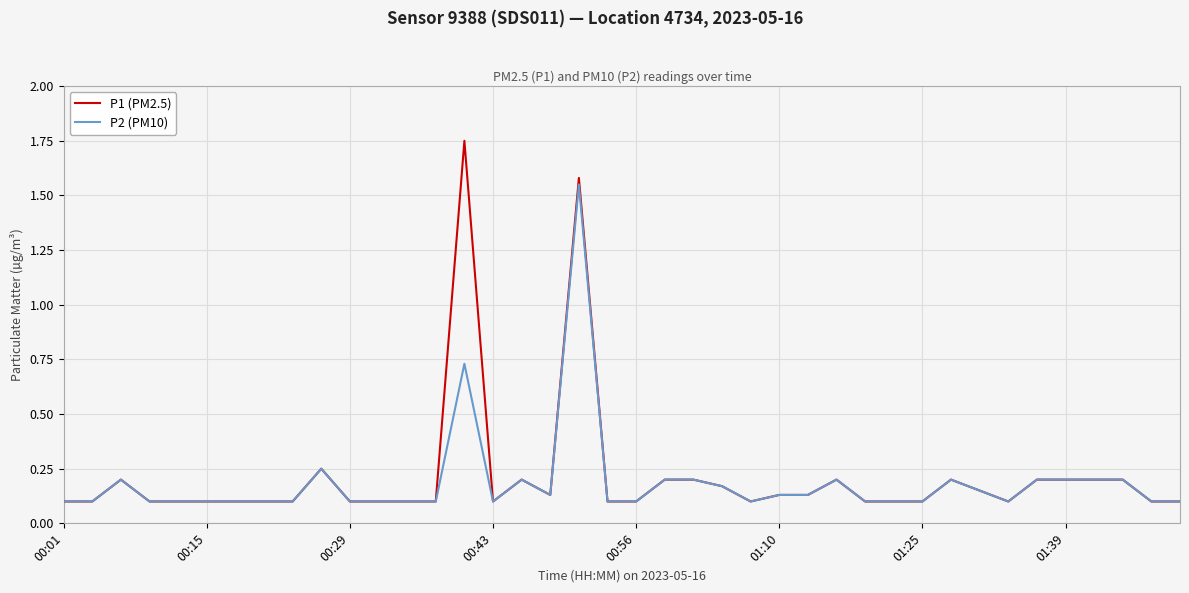

Count the number of categories in the chart.

40